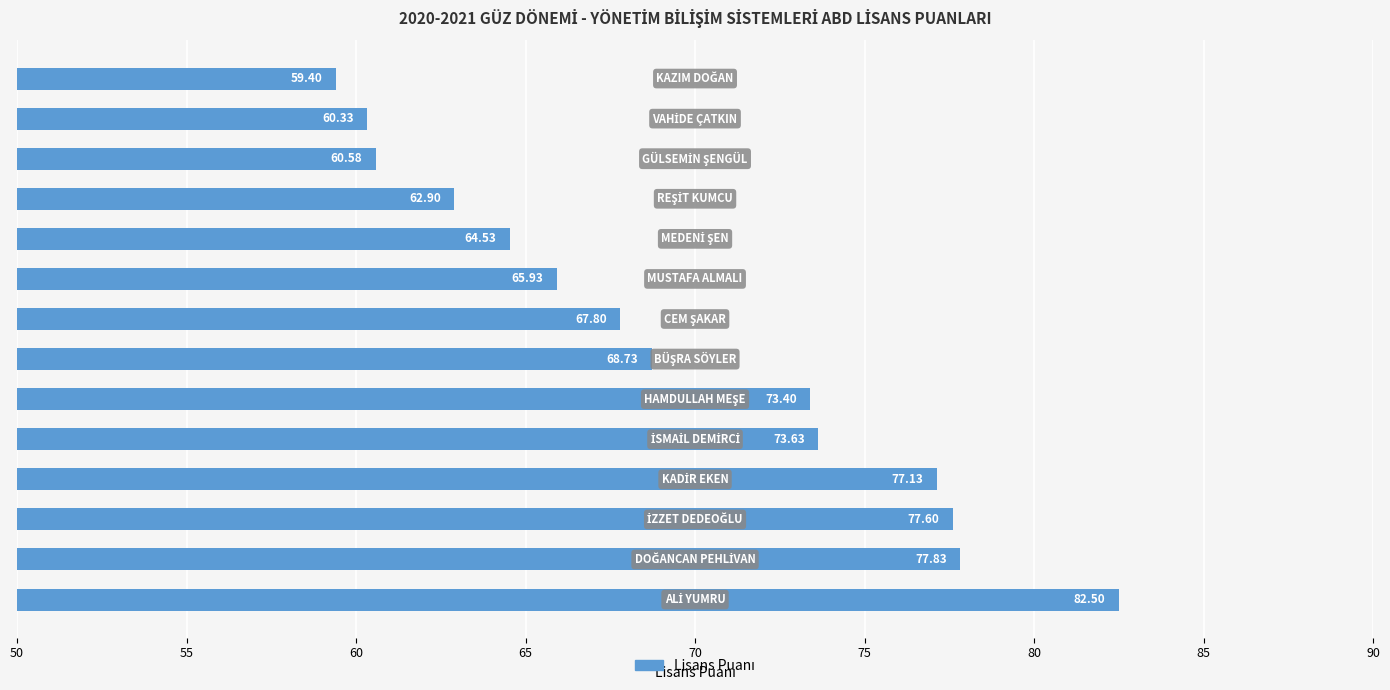

Does the chart contain any negative values?

No